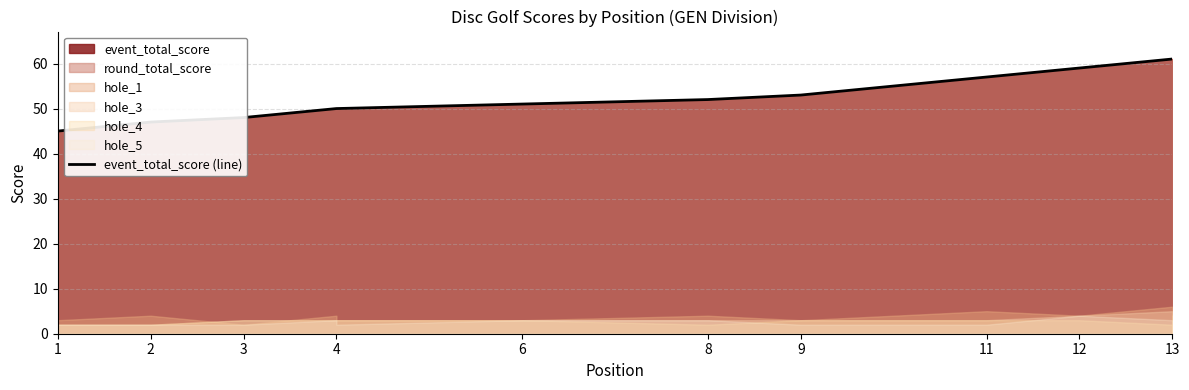

What is the greatest value displayed?

61